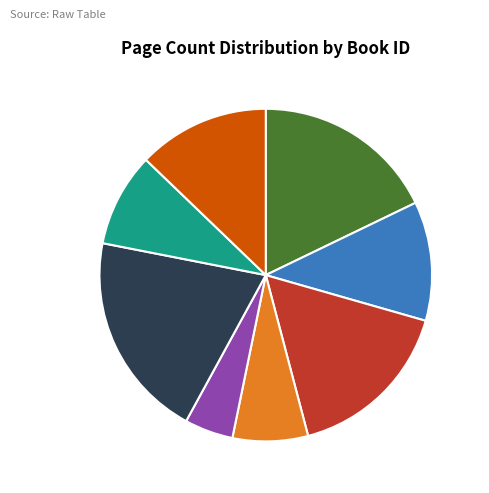

To the nearest percent, what is the difference between the largest and smallest slice percentages?

15%